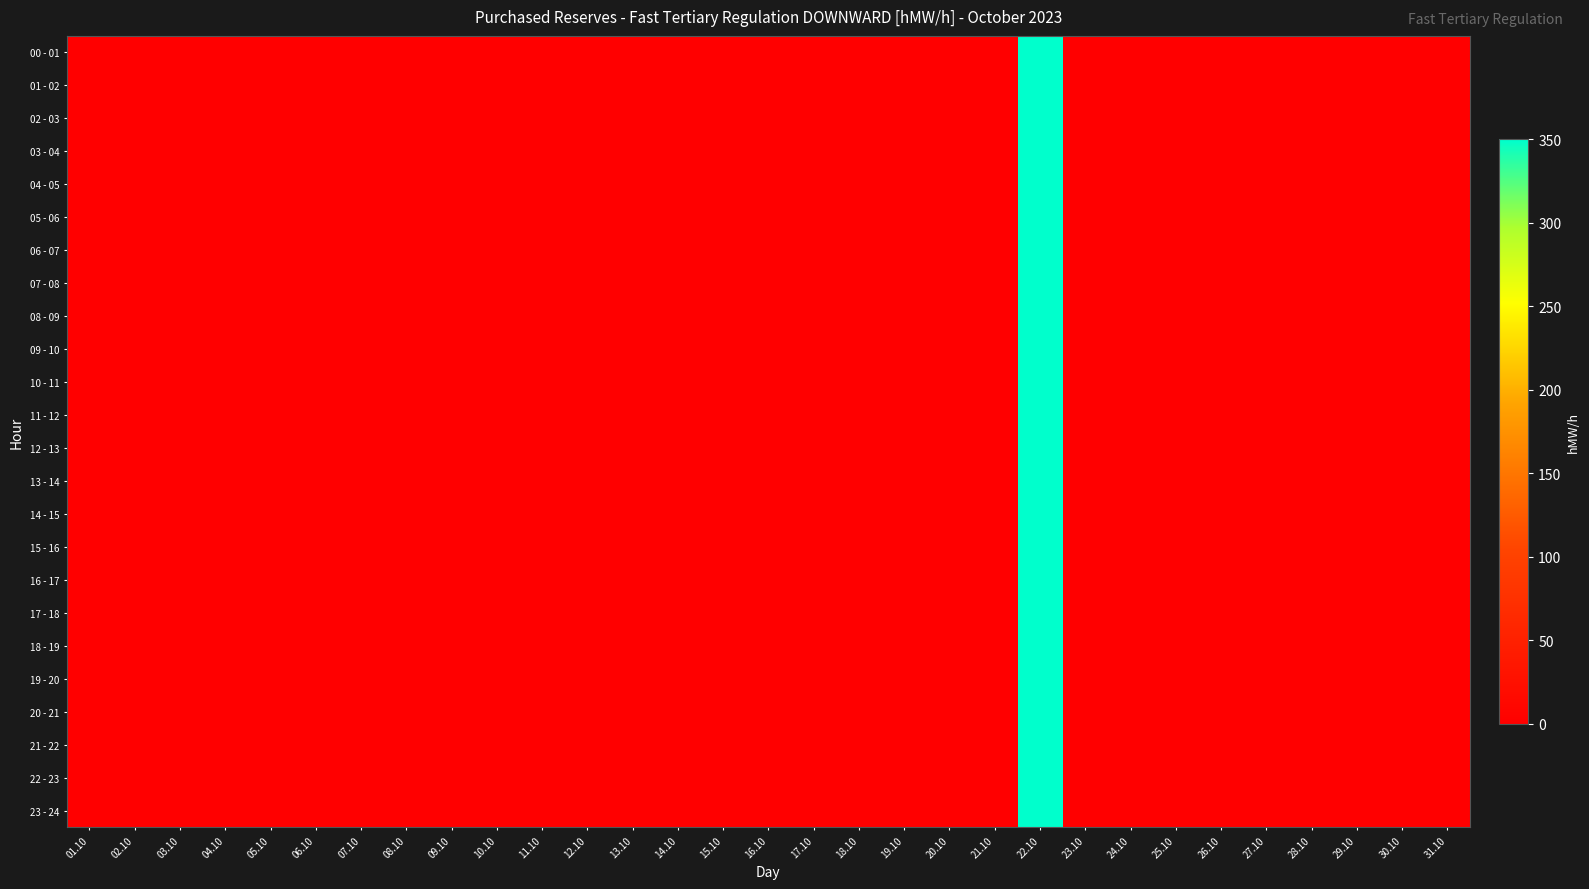

At how many categories does at least one series exceed 8?

1